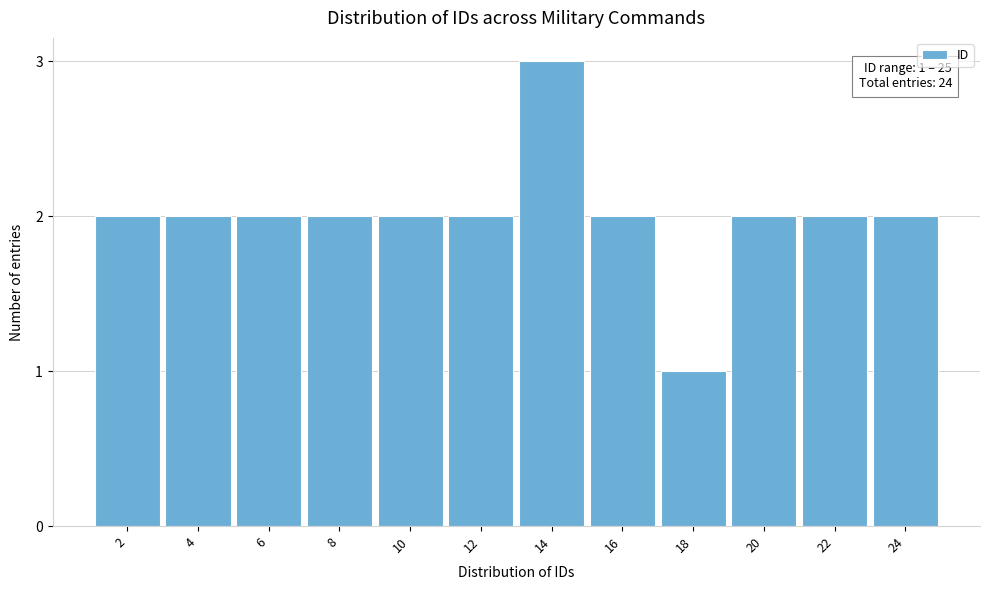

Reading left to right, list all the values displayed in this chart.

2	2	2	2	2	2	3	2	1	2	2	2